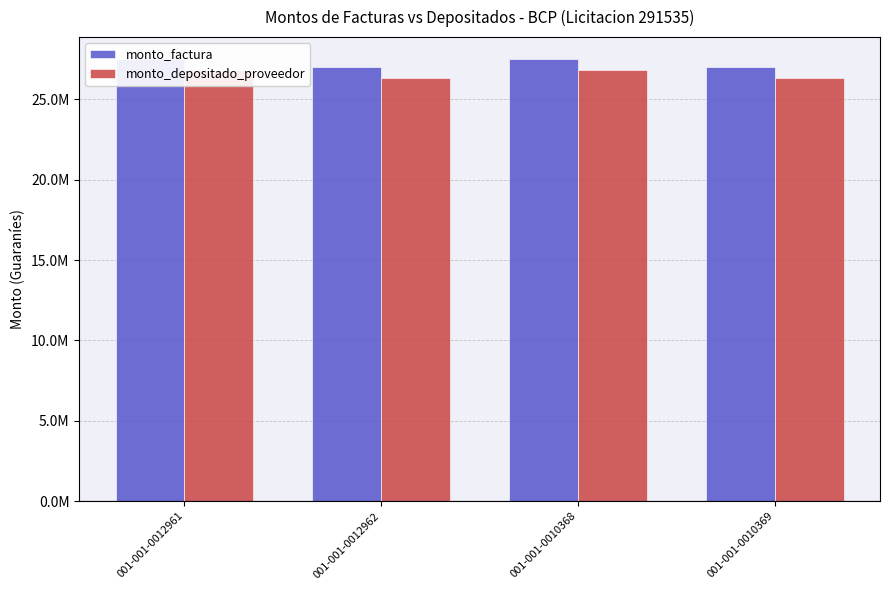

How many data points does each series have?

4